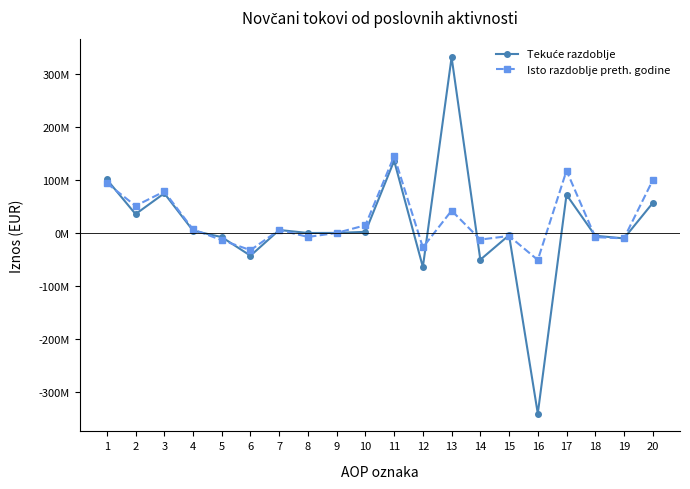

True or false: Tekuće razdoblje has a value of 100947800 at 1.

True